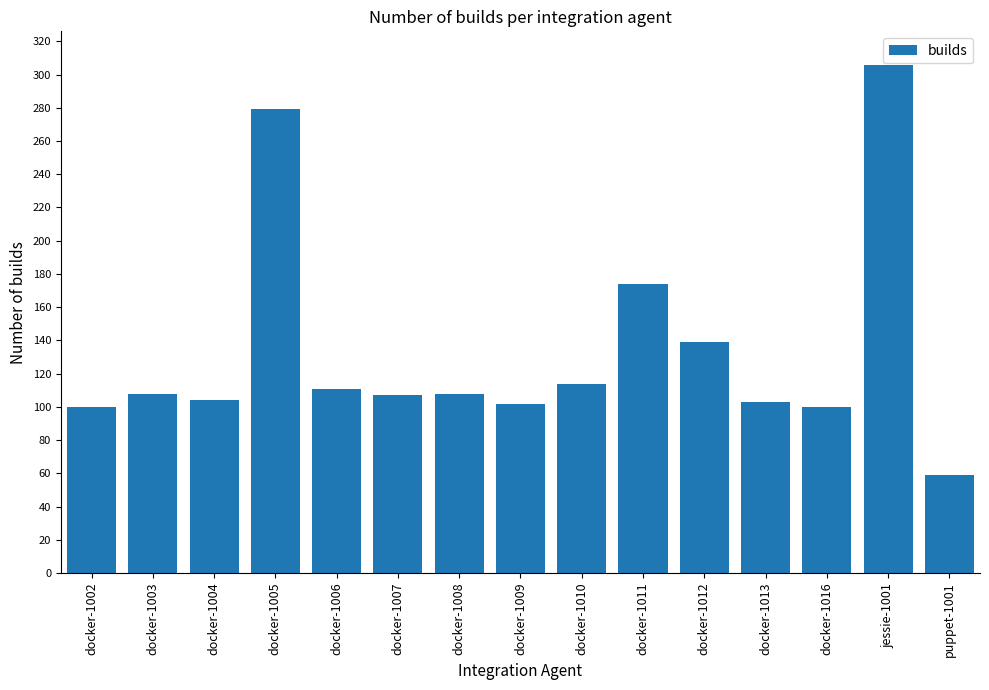

True or false: the data shows 114 at docker-1010.

True